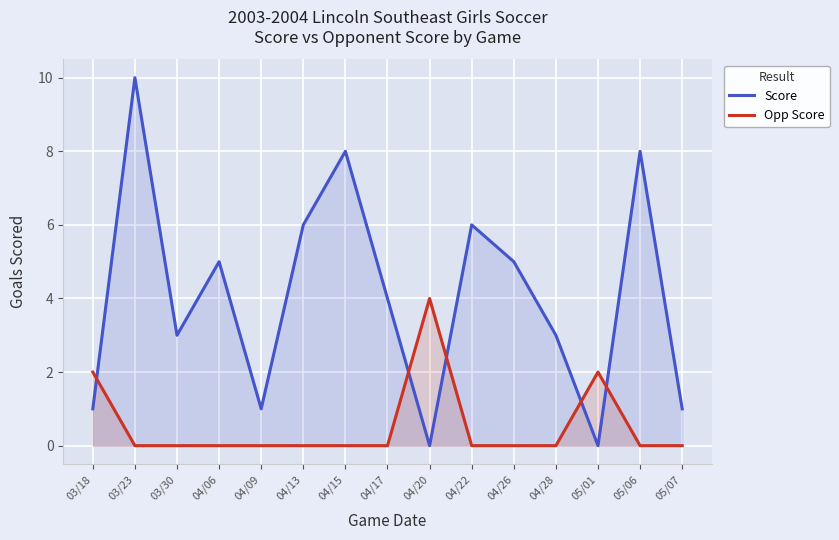

How many intersections are there between Opp Score and Score?

5